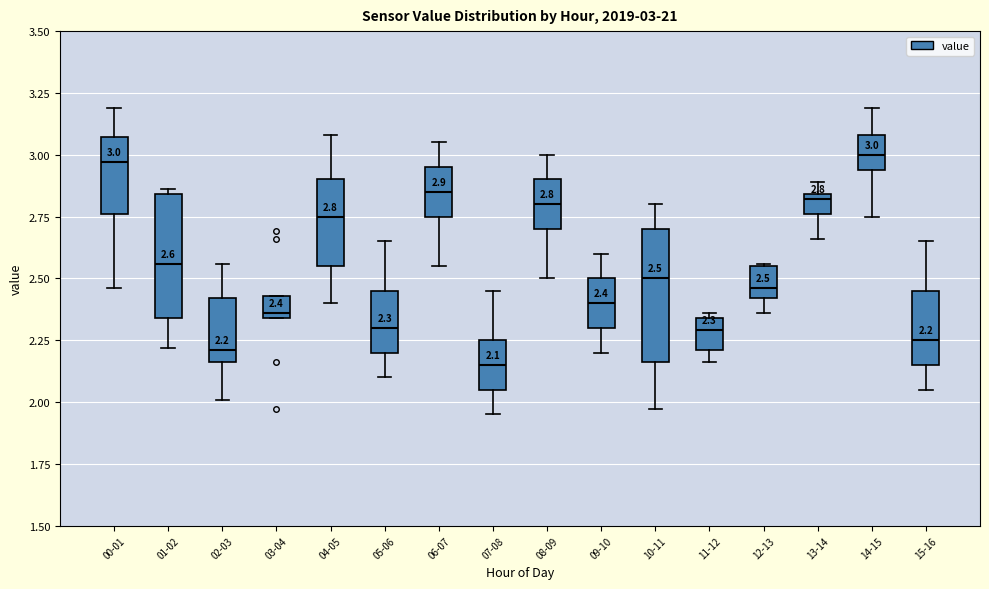

Which box's median line is the lowest?

07-08